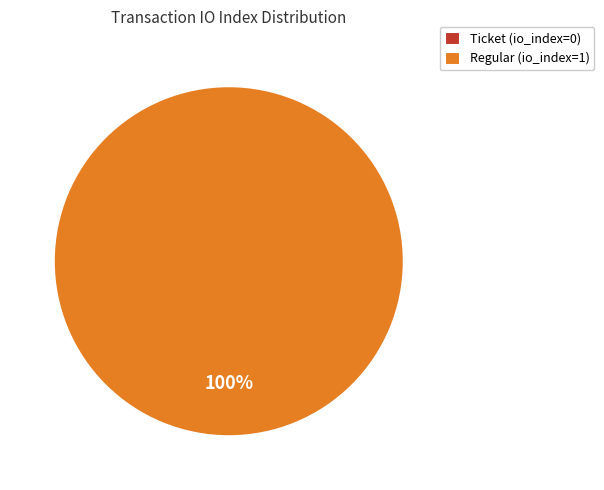

Which category has the biggest portion of the pie?

Regular (io_index=1)